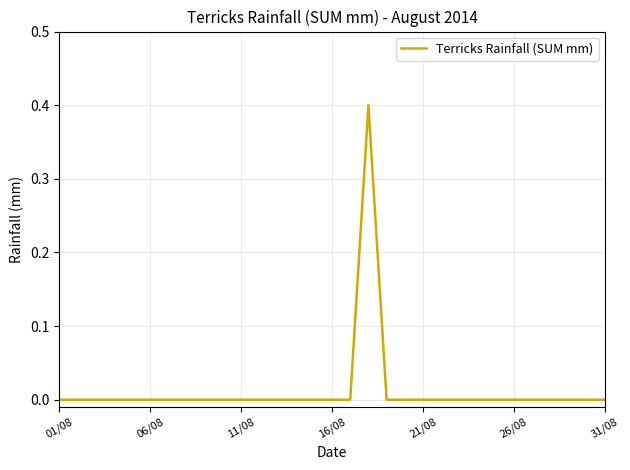

How many lines are shown in the chart?

1